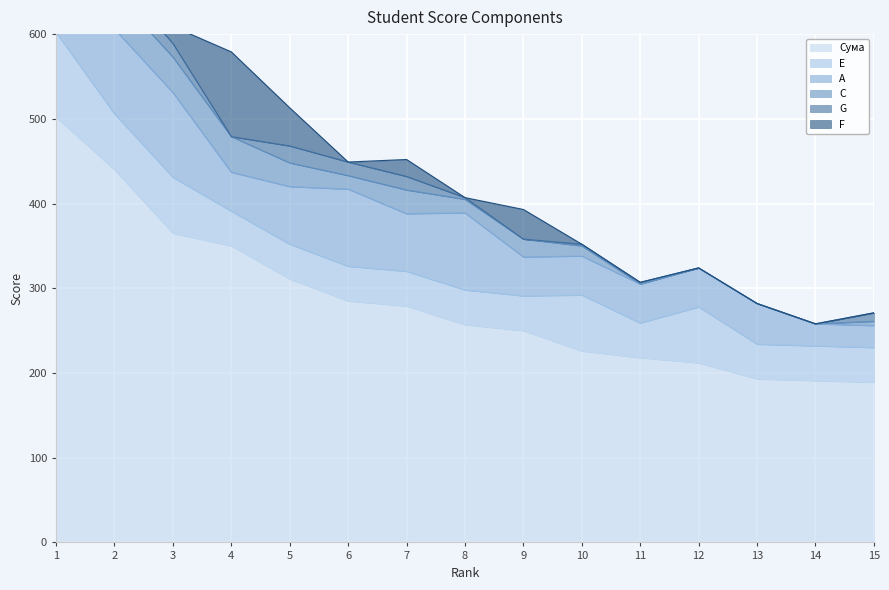

What is the total value across all series at 15?

271